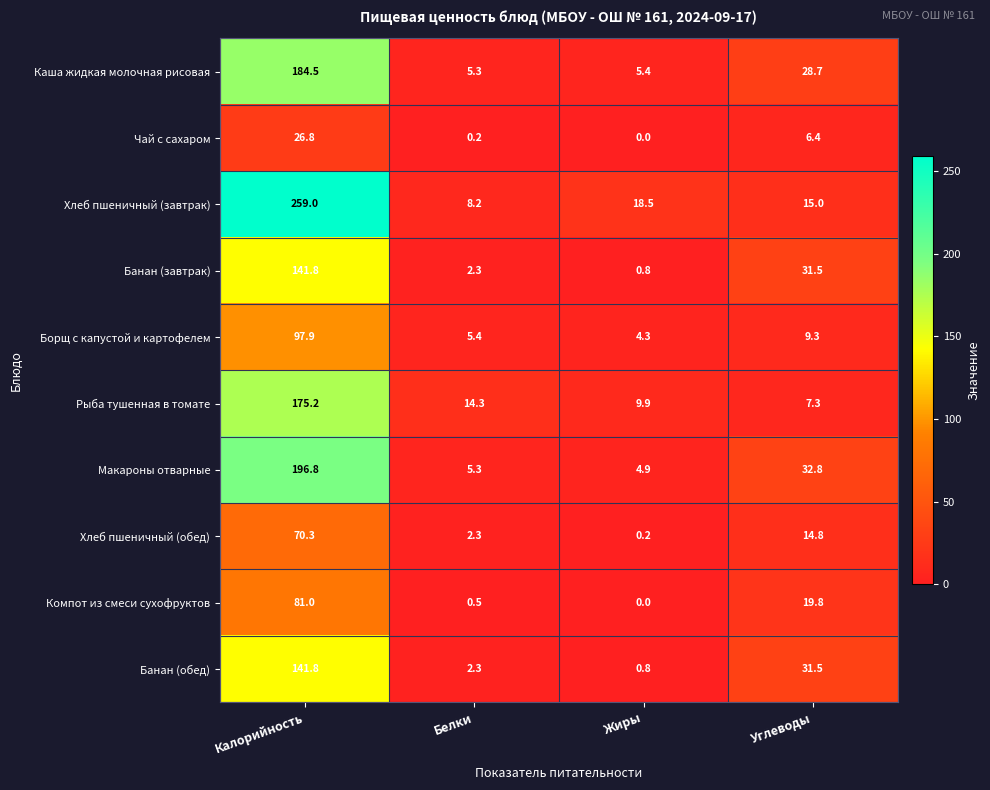

Where does the Компот из смеси сухофруктов series first go above 19?

Калорийность